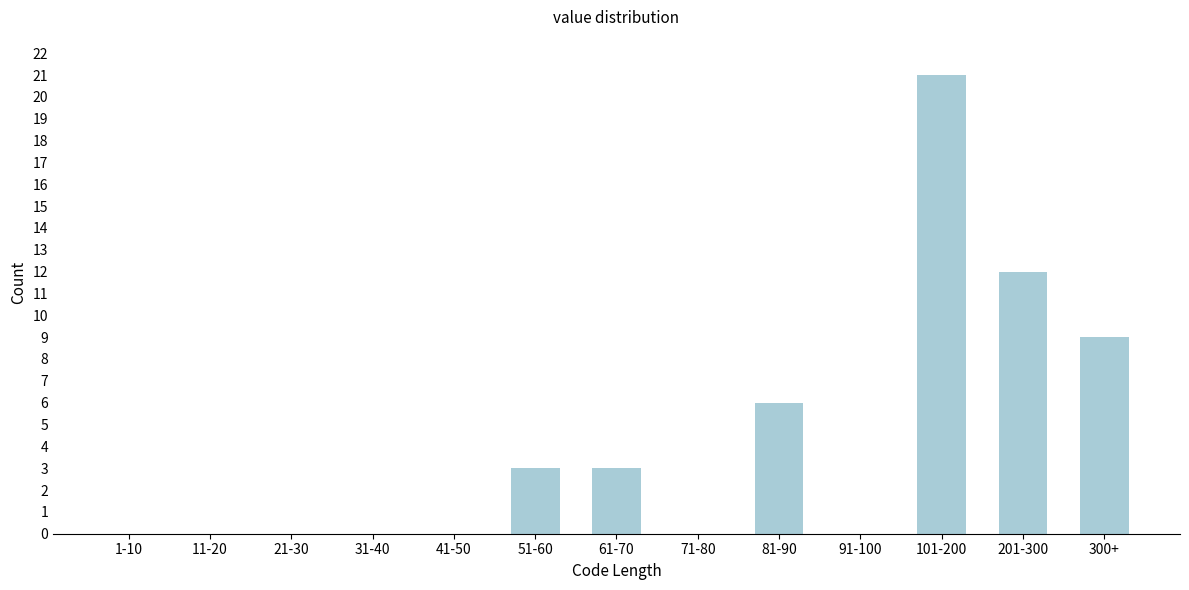

Reading left to right, what are all the values shown in this chart?

1-10=0	11-20=0	21-30=0	31-40=0	41-50=0	51-60=3	61-70=3	71-80=0	81-90=6	91-100=0	101-200=21	201-300=12	300+=9